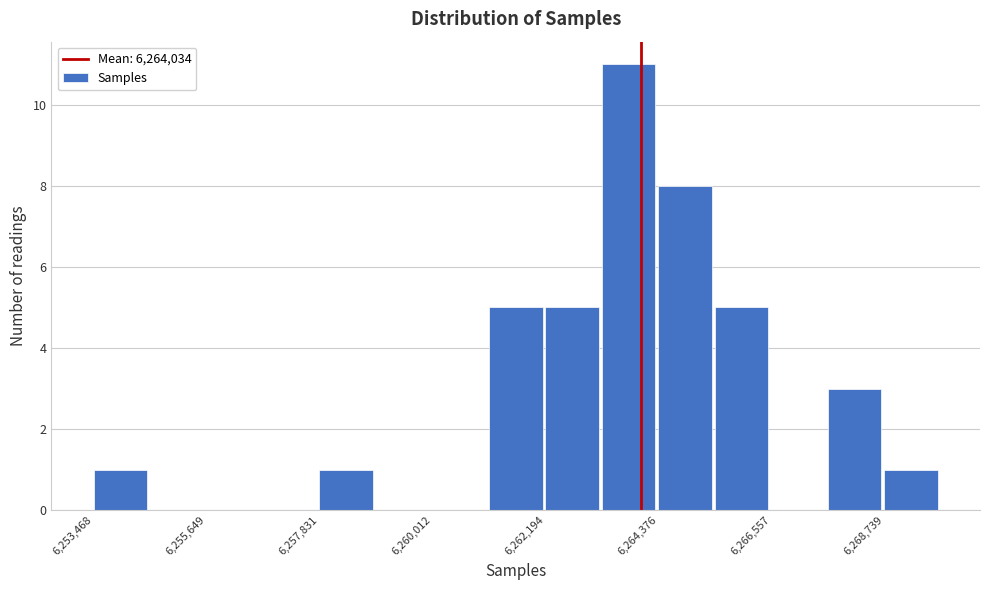

Read against the x-axis, roughly where is the centre of the tallest bar?

6264000